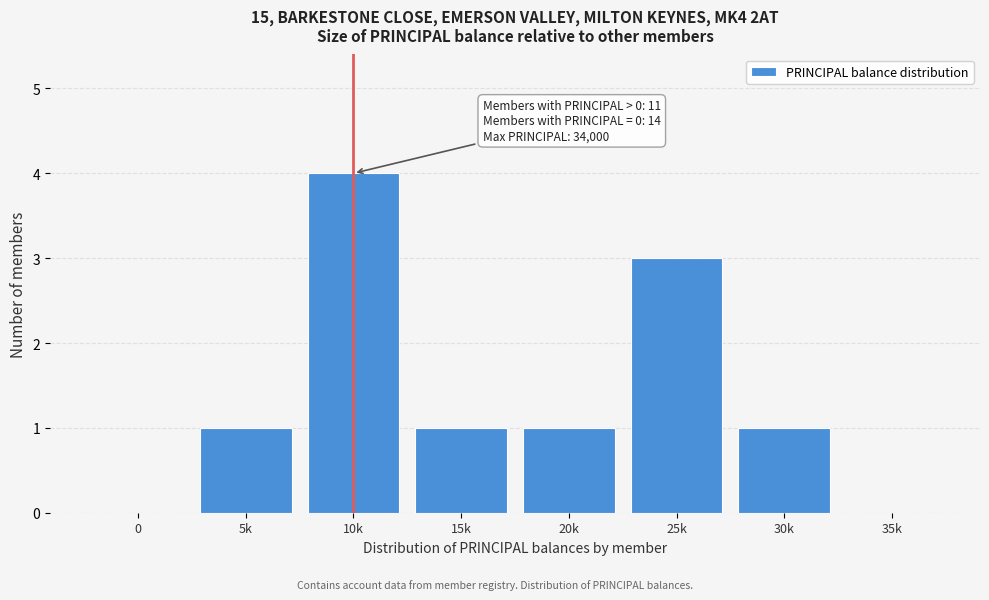

Reading left to right, transcribe all the data shown in this chart.

0=0	5k=1	10k=4	15k=1	20k=1	25k=3	30k=1	35k=0